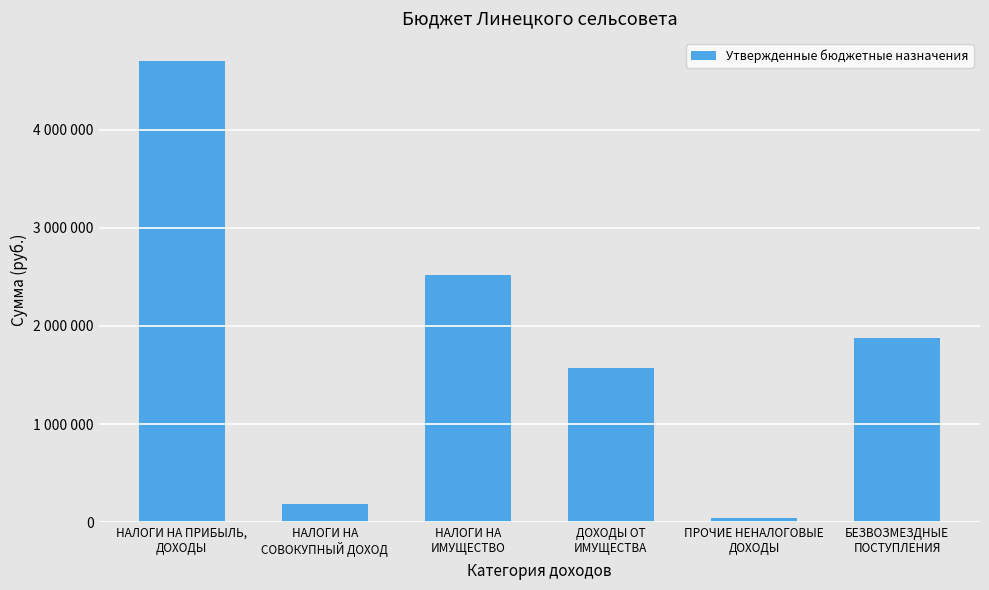

How many values are below 1881317?

3